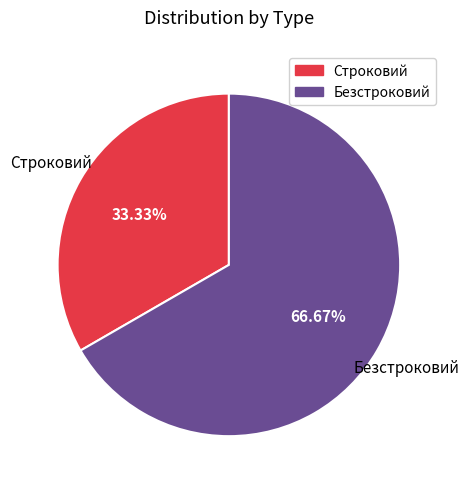

Does any single category account for the majority?

Yes